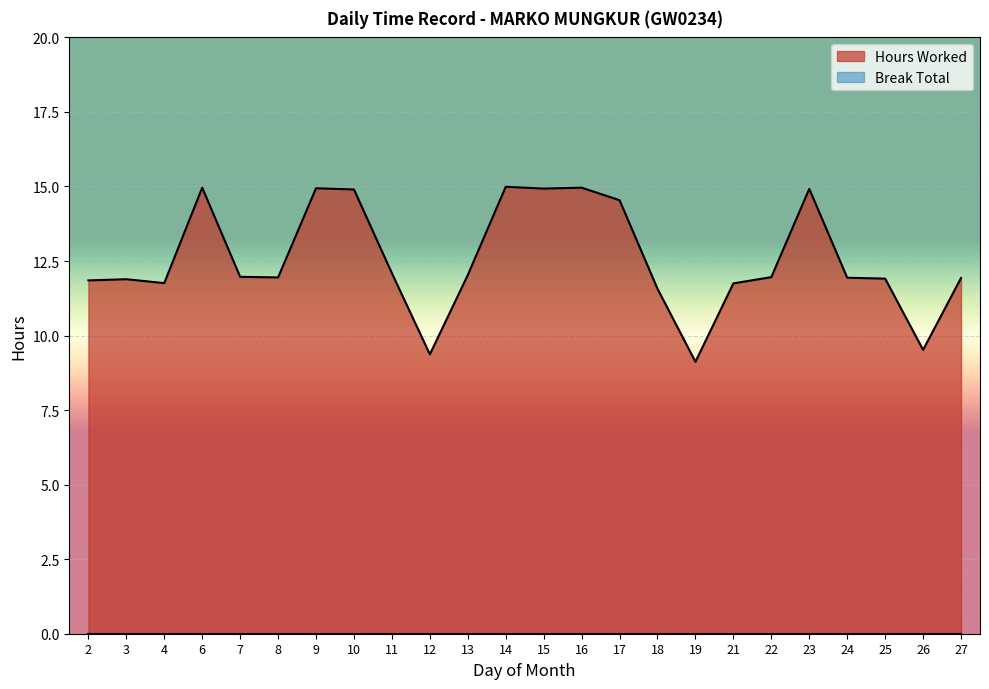

What is the smallest value displayed?

0.0